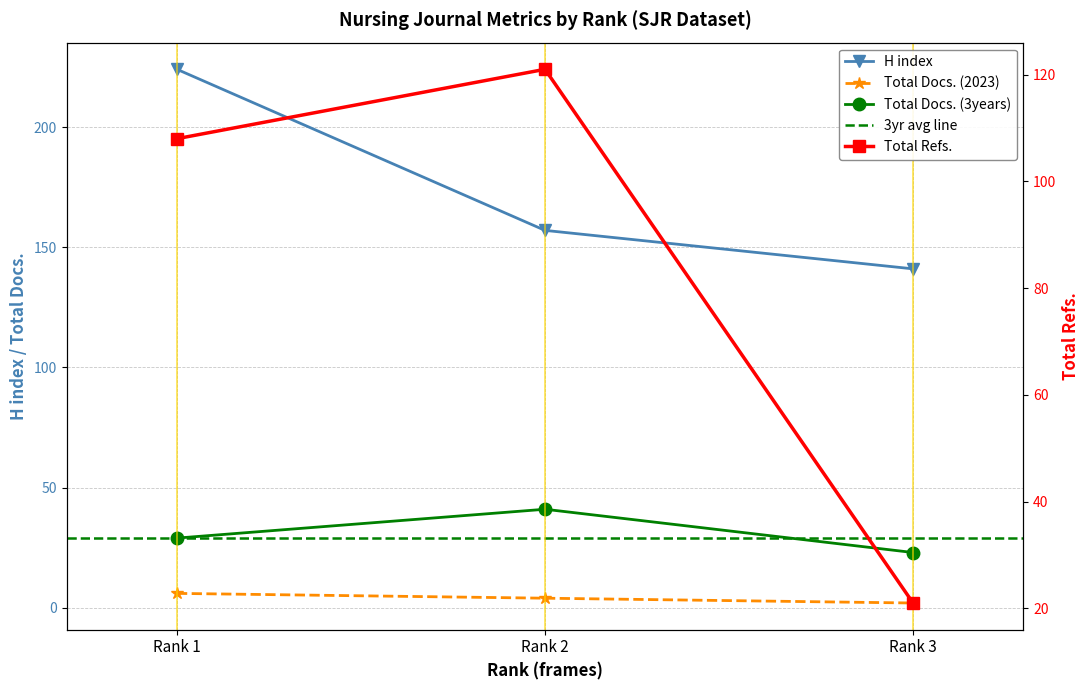

At which category is the sum across all series the highest?

Rank 1